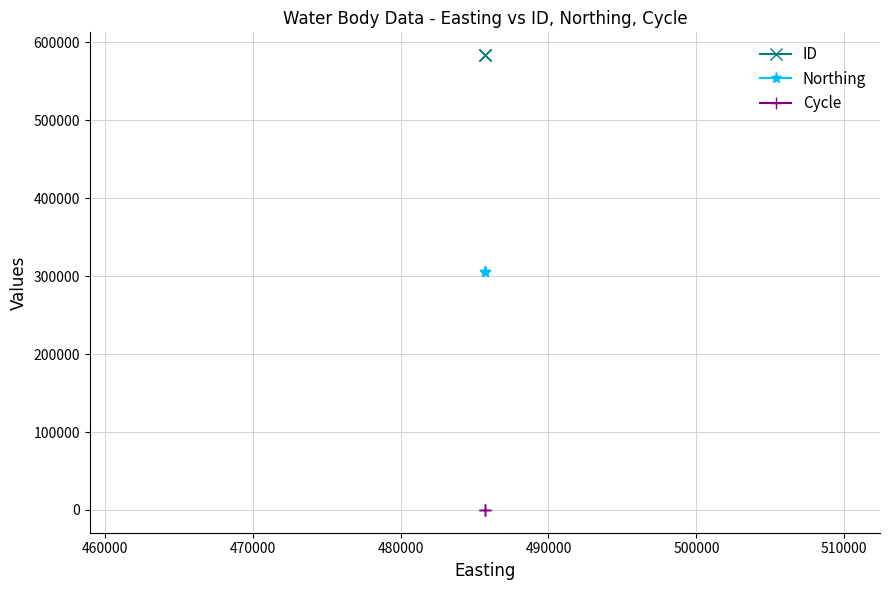

Rank the series at 460000 from lowest to highest value.

Cycle, Northing, ID